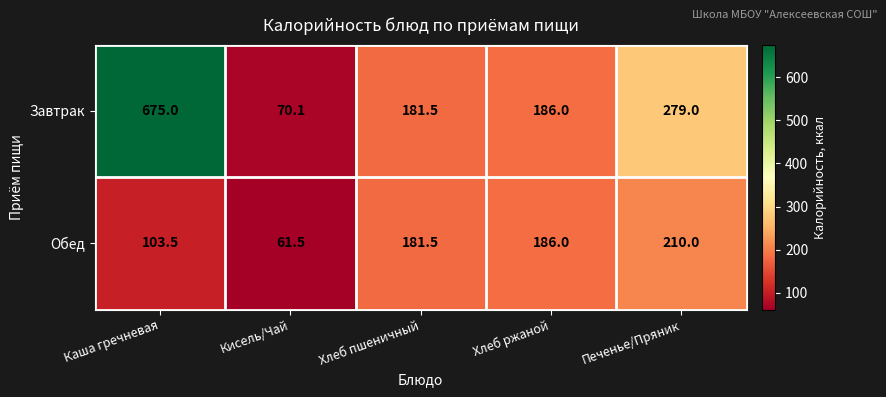

At which category is the sum across all series the highest?

Каша гречневая